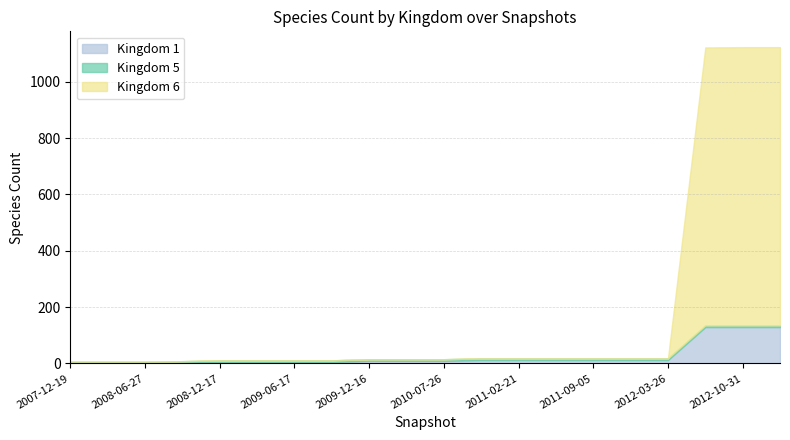

Which series has the largest total across all categories?

Kingdom 6